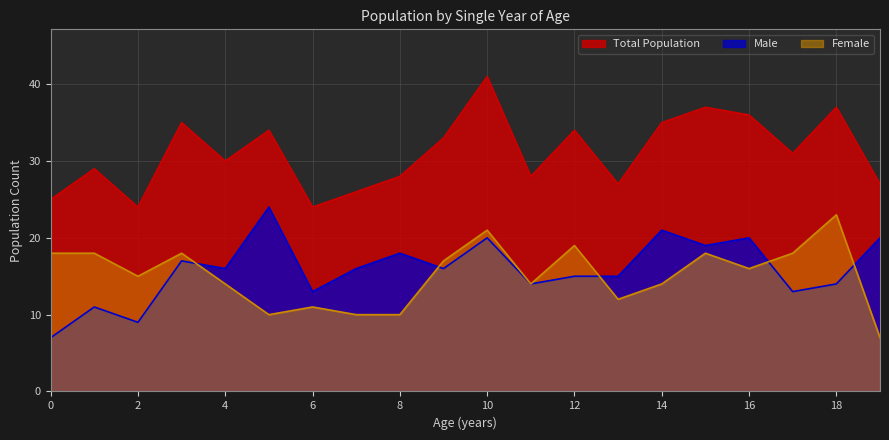

Is it true that Male equals 14 at 11?

True